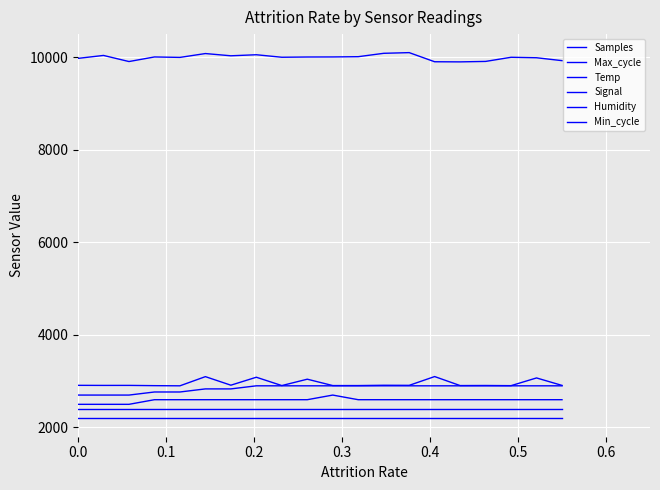

How many lines are shown in the chart?

6